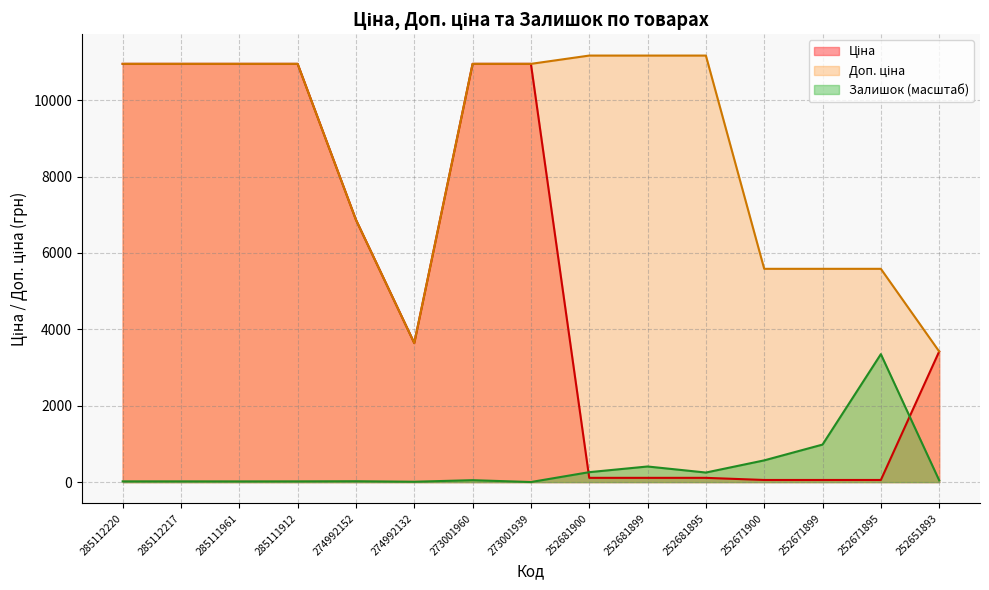

At how many categories does at least one series exceed 903?

15